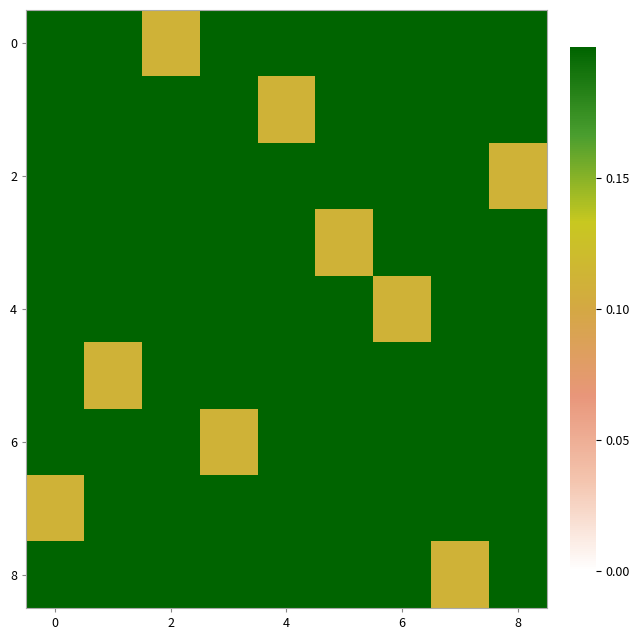

How many data points does each series have?

9